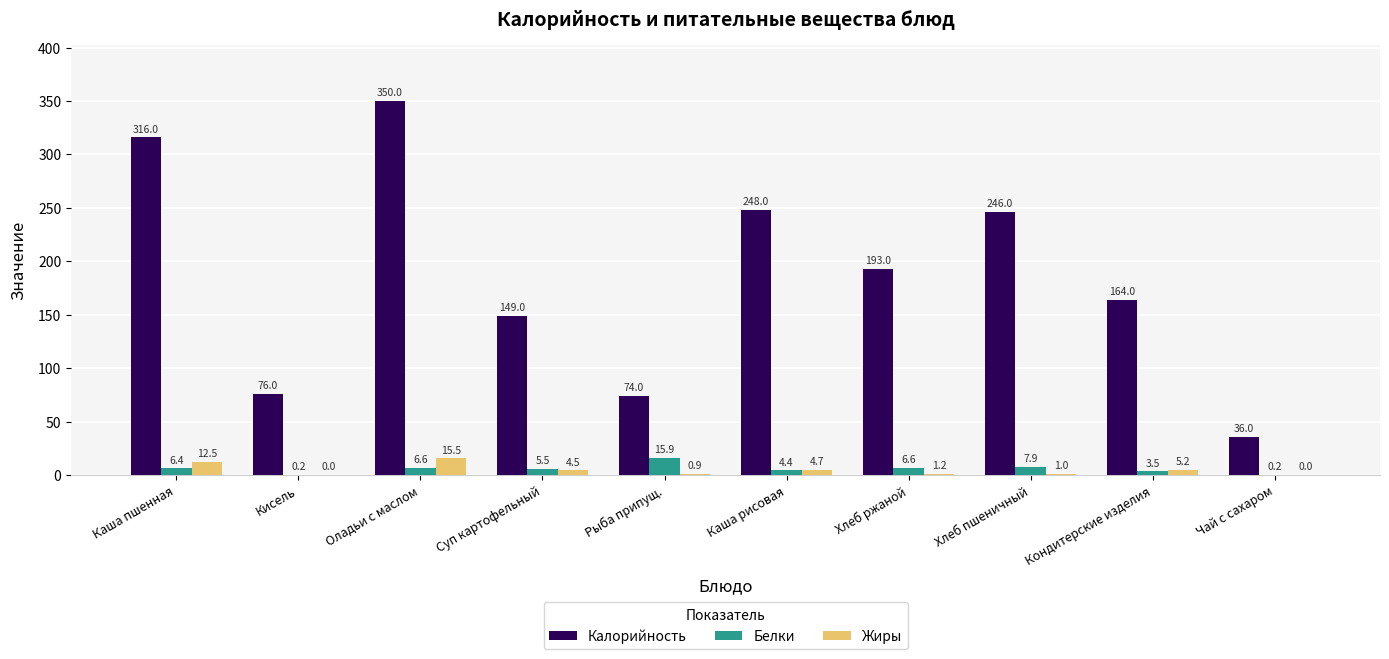

Between Суп картофельный and Хлеб пшеничный, which series saw the biggest shift?

Калорийность